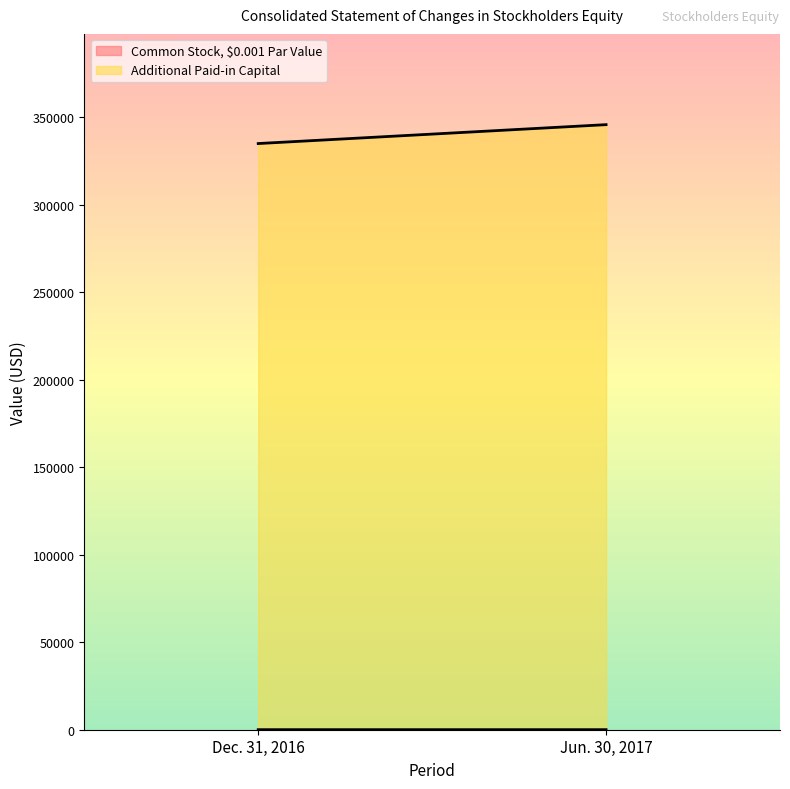

What is the difference between the highest and lowest values at Dec. 31, 2016?

335029